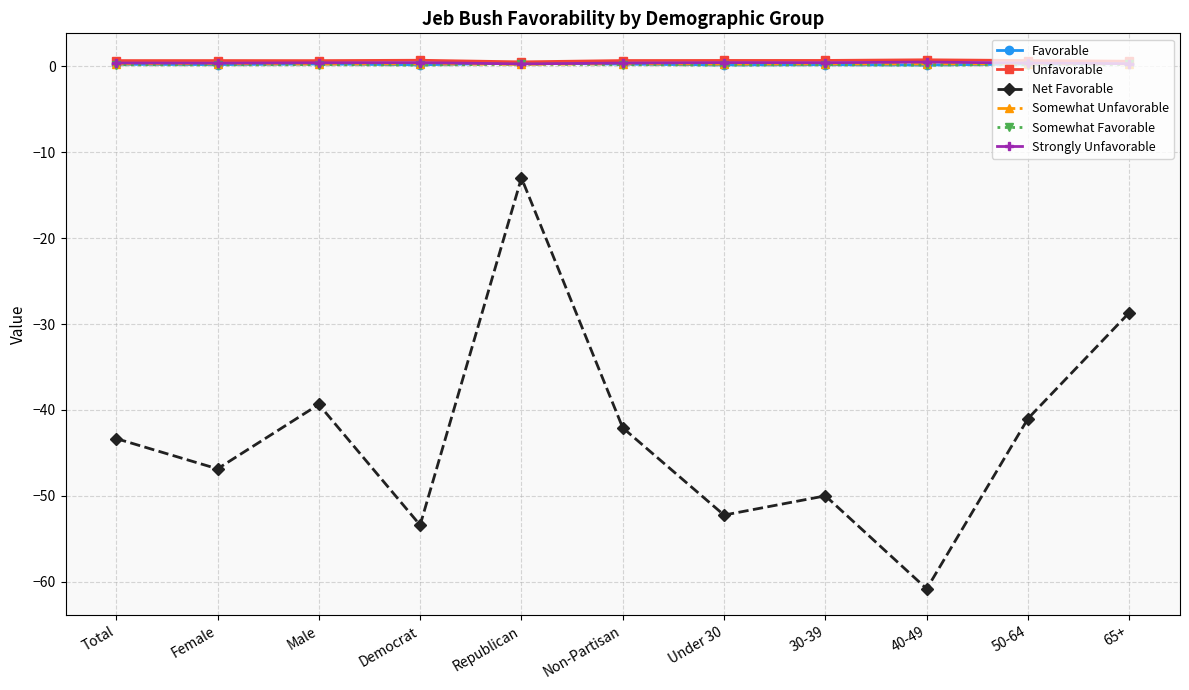

What is the total value across all series at Republican?

-11.3